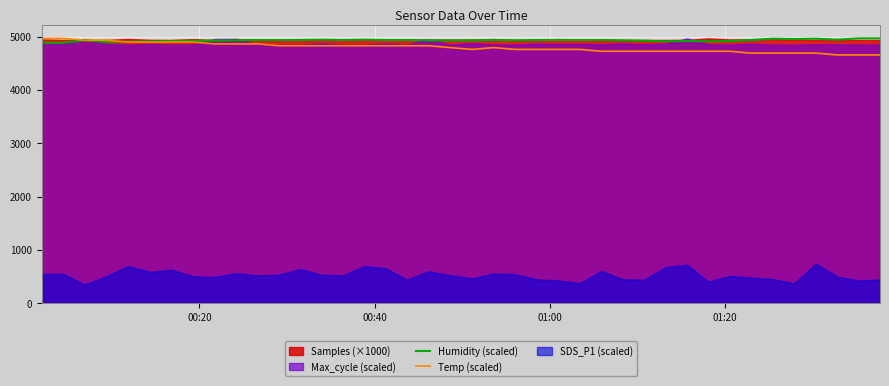

How many data points in Temp (scaled) are less than 4797?

19